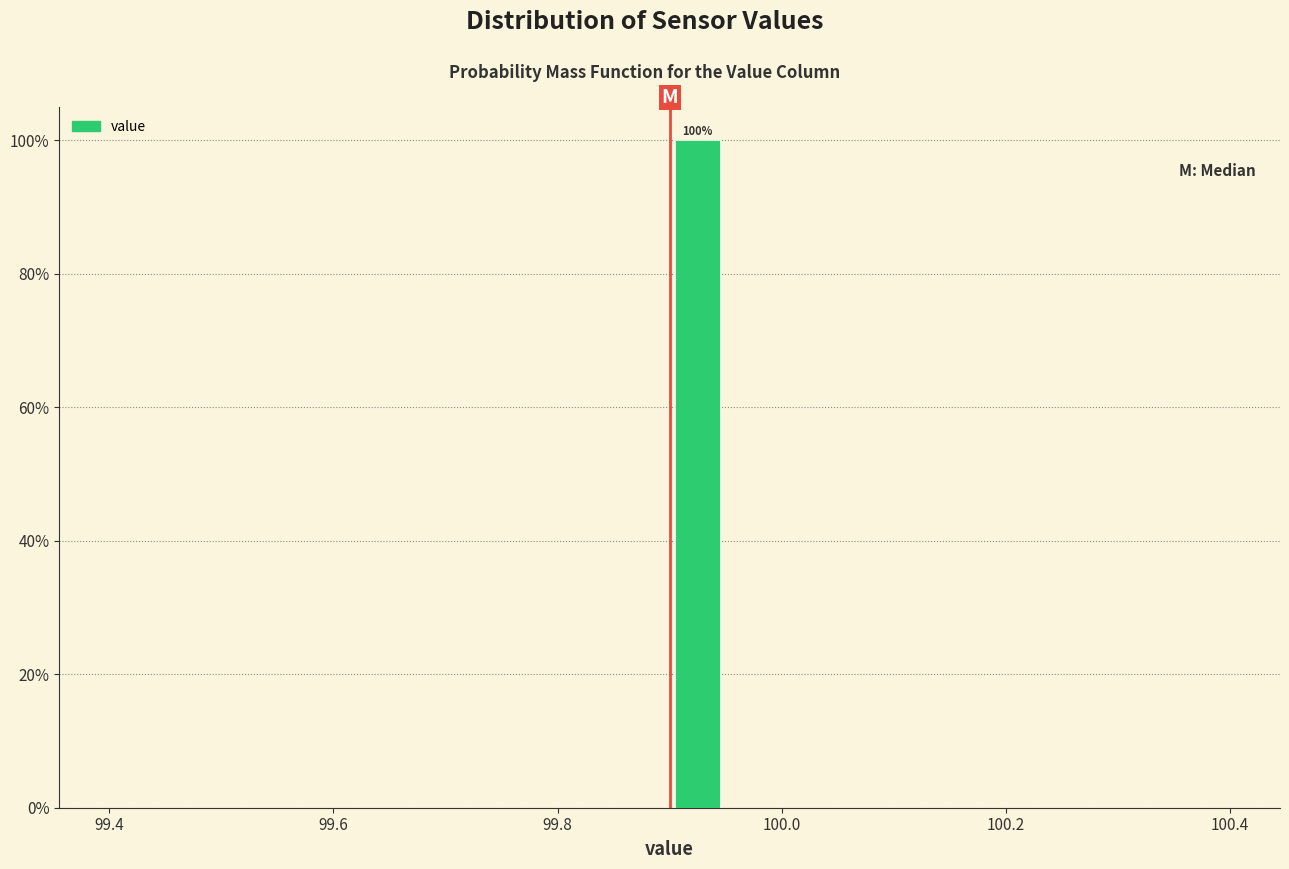

Read against the x-axis, roughly where is the centre of the tallest bar?

99.92